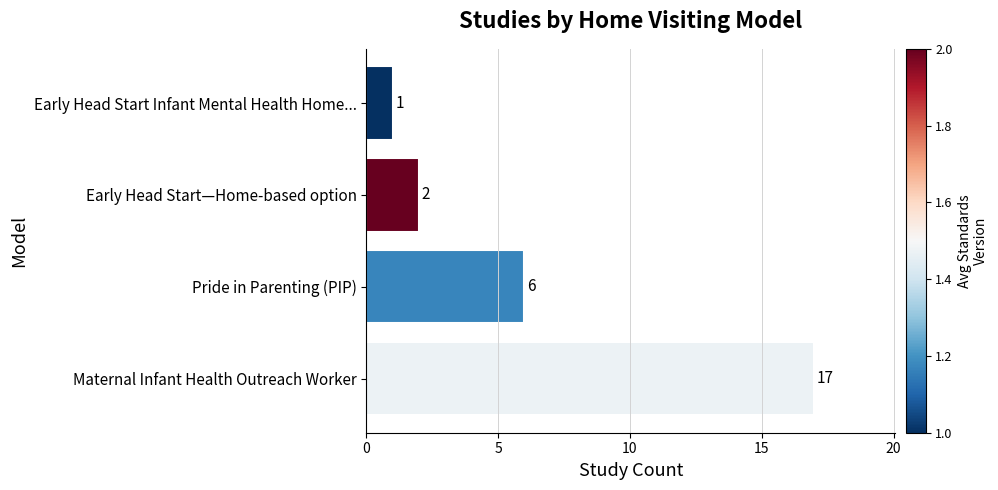

Reading bottom to top, transcribe all the data shown in this chart.

17	6	2	1